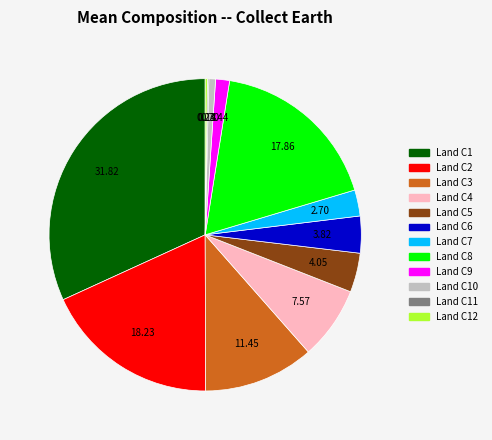

Between Land C10 and Land C3, which is larger?

Land C3